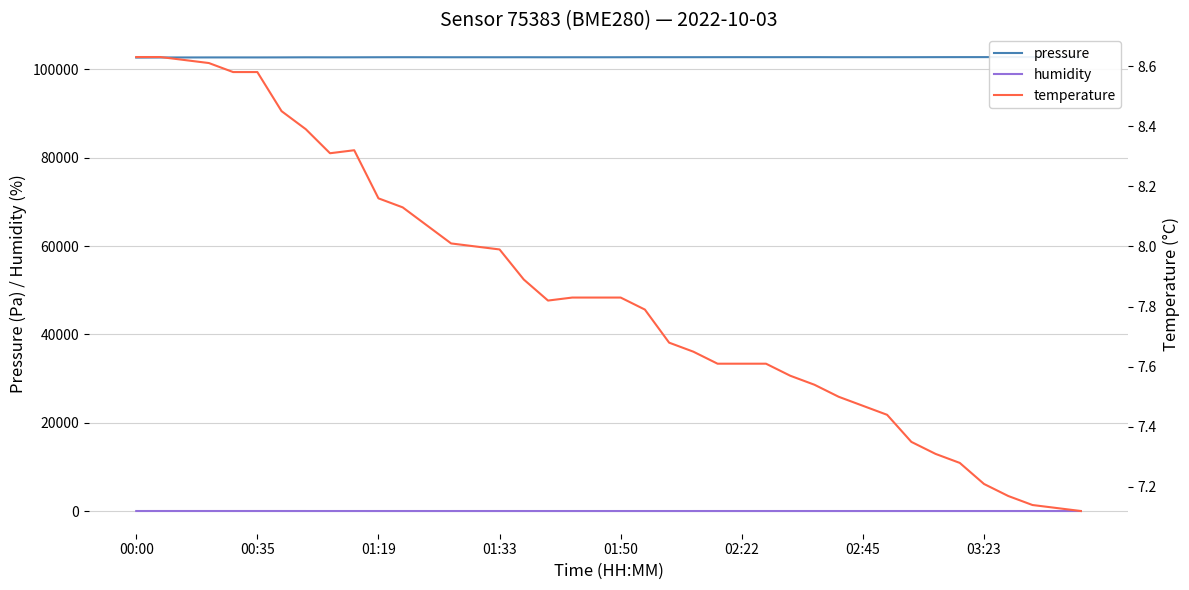

In pressure, how many points are lower than both neighbors (excluding endpoints)?

9